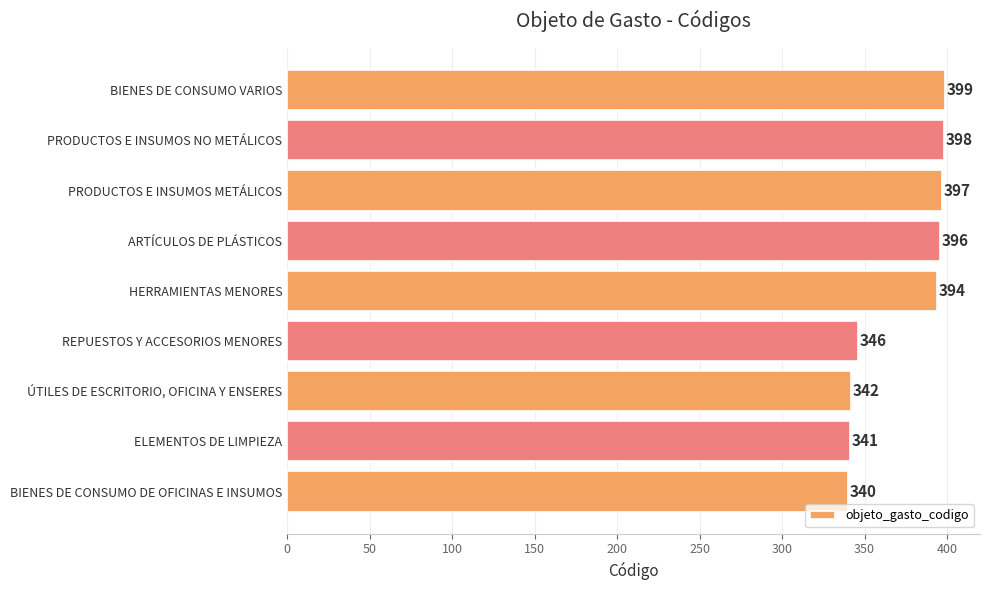

What is the difference between the maximum and minimum values?

59